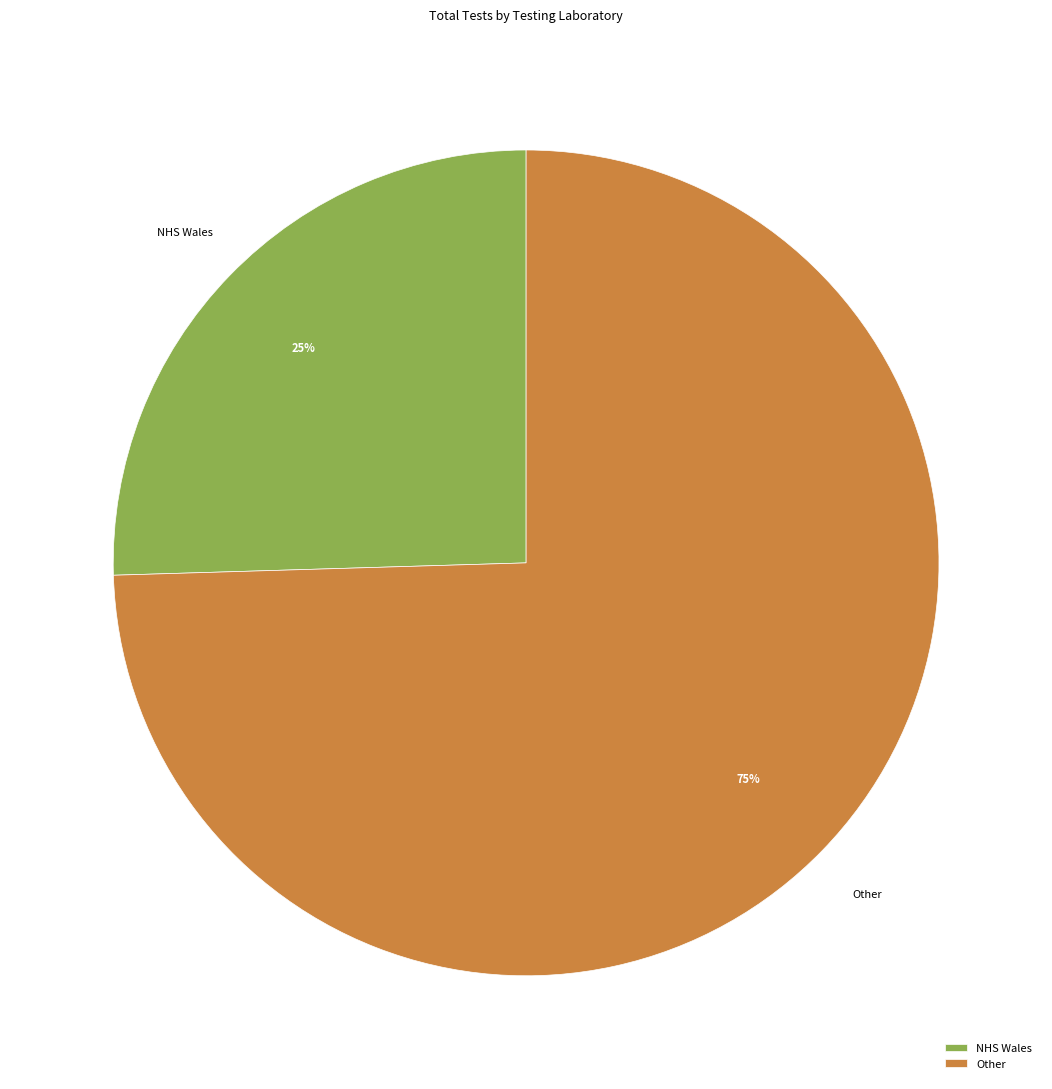

Is the sum of Other and NHS Wales greater than half?

Yes